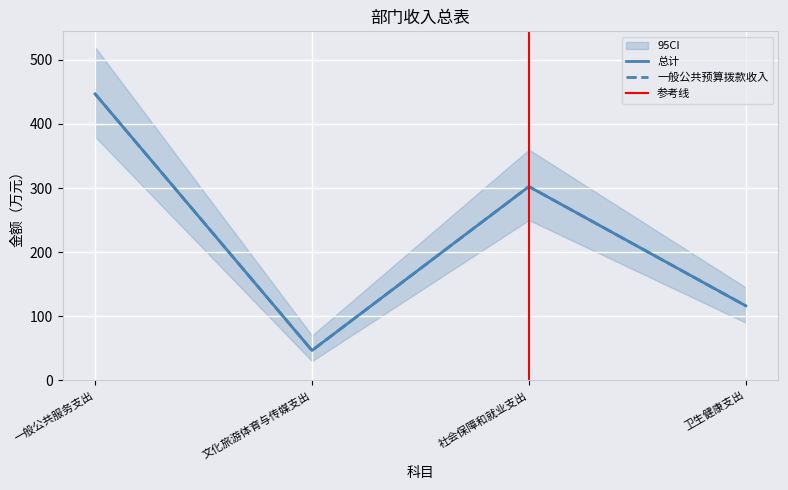

What is the label of the 3rd point from the left?

社会保障和就业支出